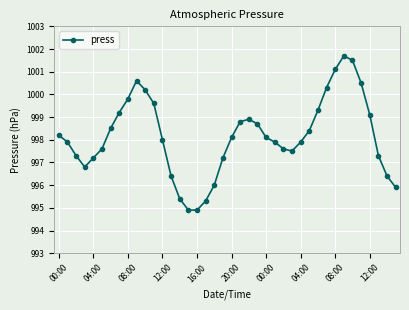

What is the maximum value shown in the chart?

1001.7